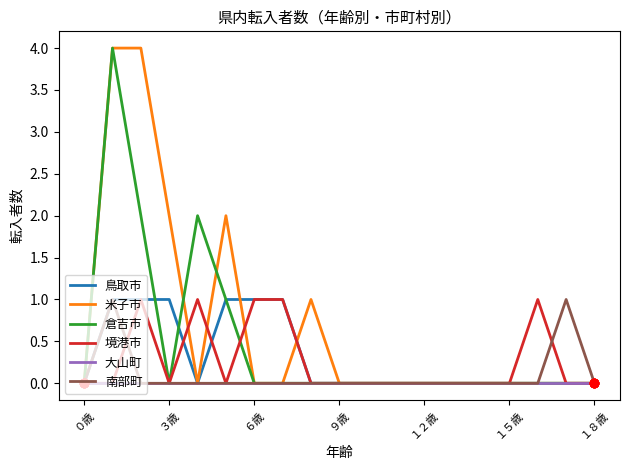

Which series has the largest total across all categories?

米子市